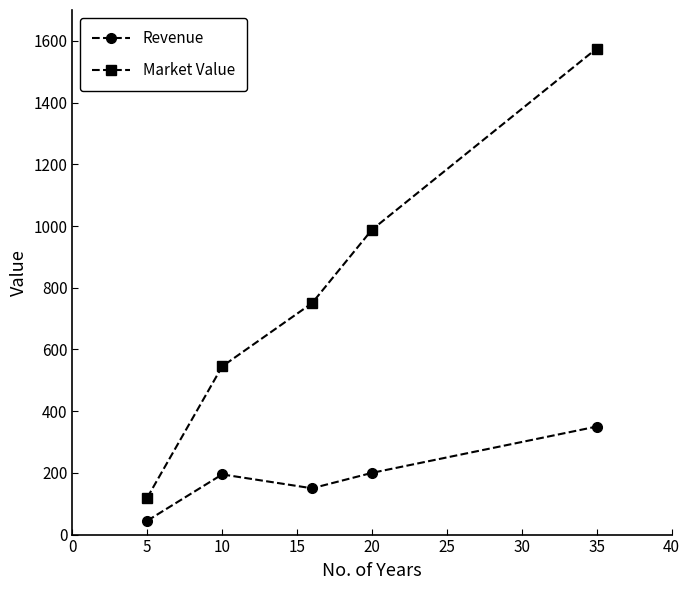

Does the chart display data point markers on the line(s)?

Yes